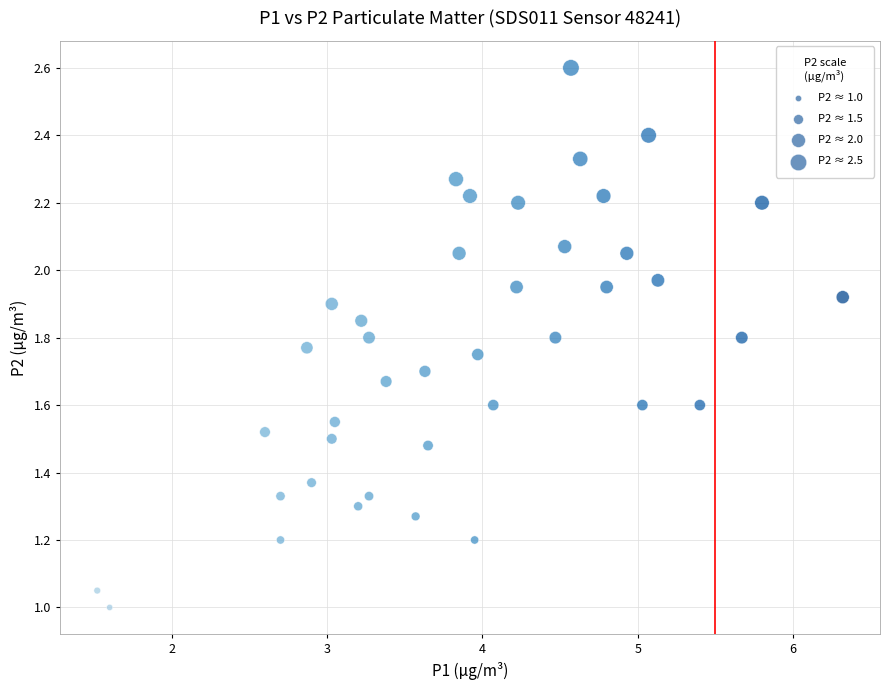

What is the range of X values (max minus min)?

4.8